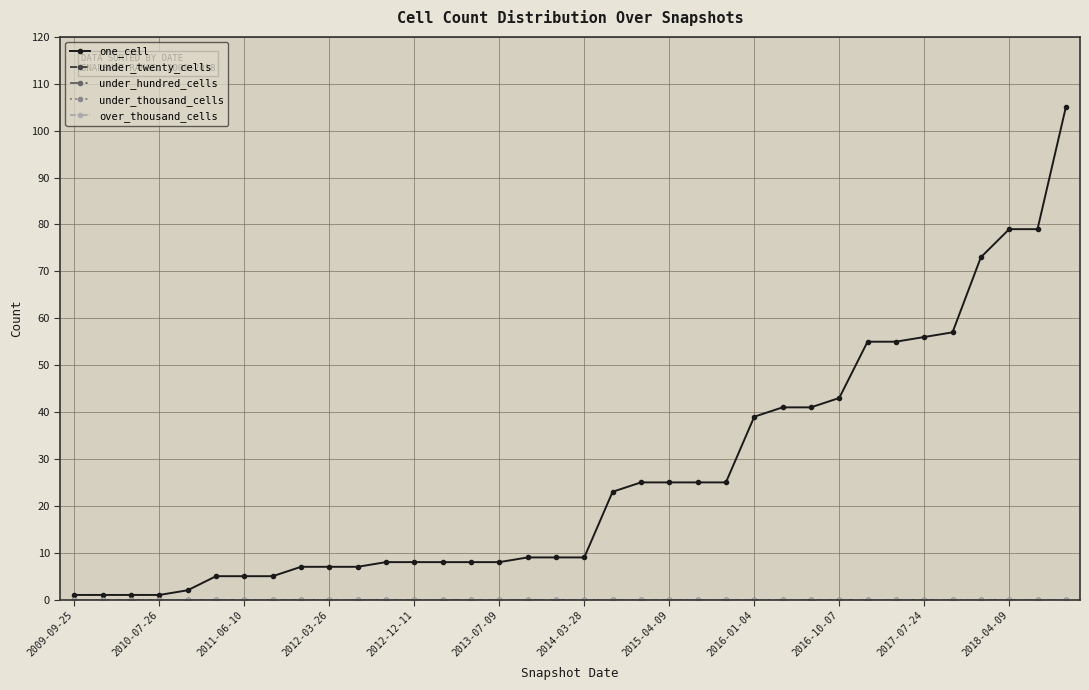

True or false: under_twenty_cells and over_thousand_cells intersect in this chart.

False